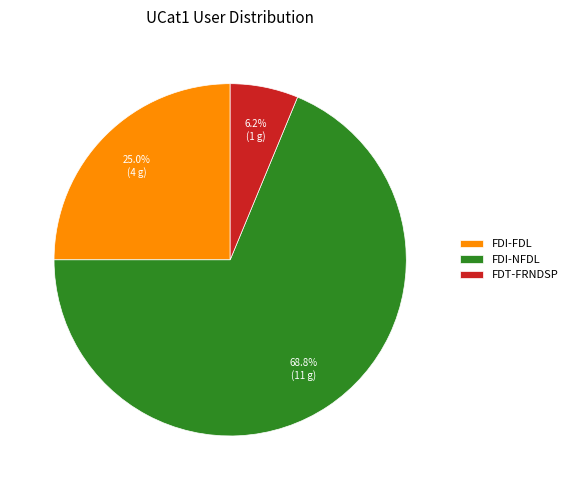

How many slices are in this pie chart?

3